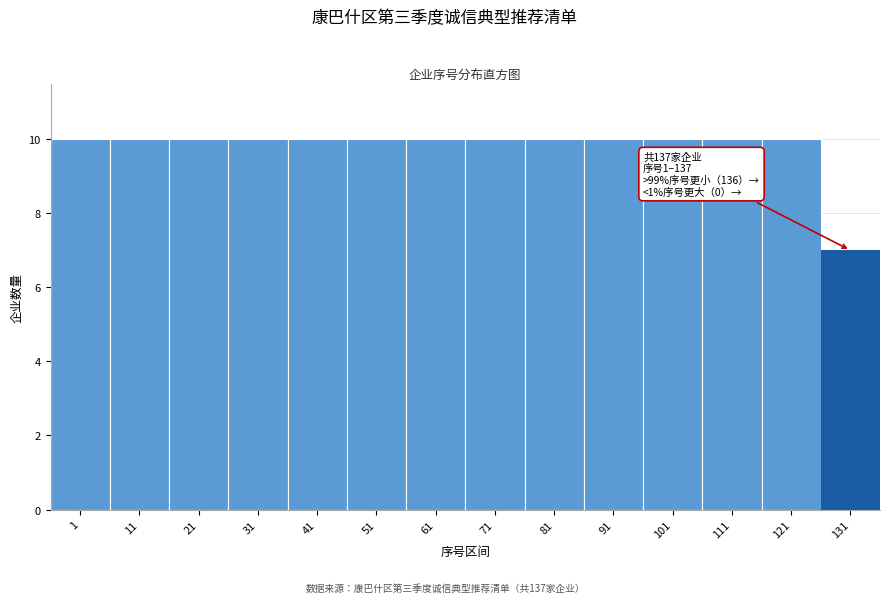

Reading left to right, transcribe all the data shown in this chart.

1=10	11=10	21=10	31=10	41=10	51=10	61=10	71=10	81=10	91=10	101=10	111=10	121=10	131=7